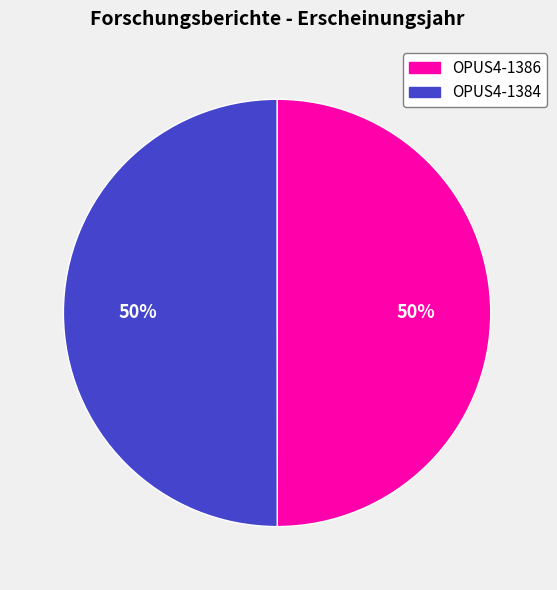

To the nearest percent, what percentage of the pie is OPUS4-1386?

50%